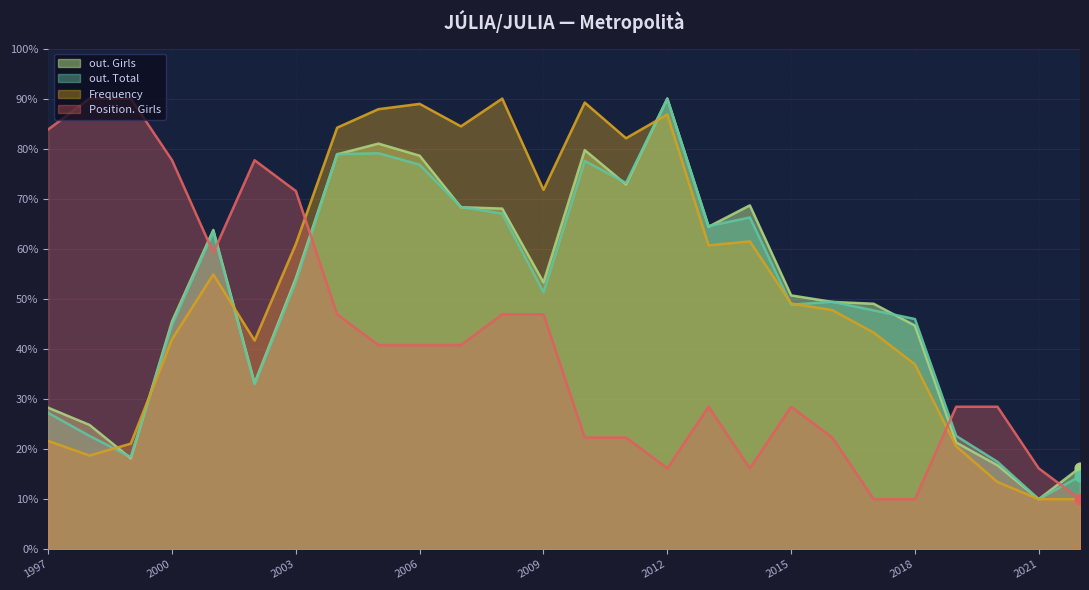

Which series has the largest total across all categories?

Frequency